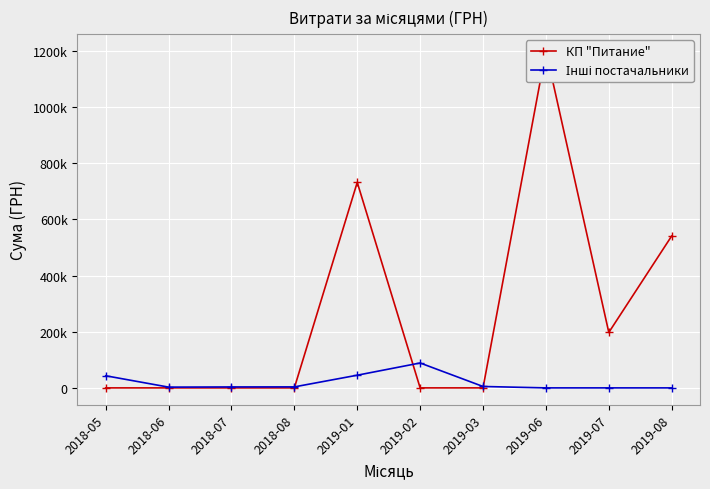

What are all the series names shown in the legend?

КП "Питание", Інші постачальники